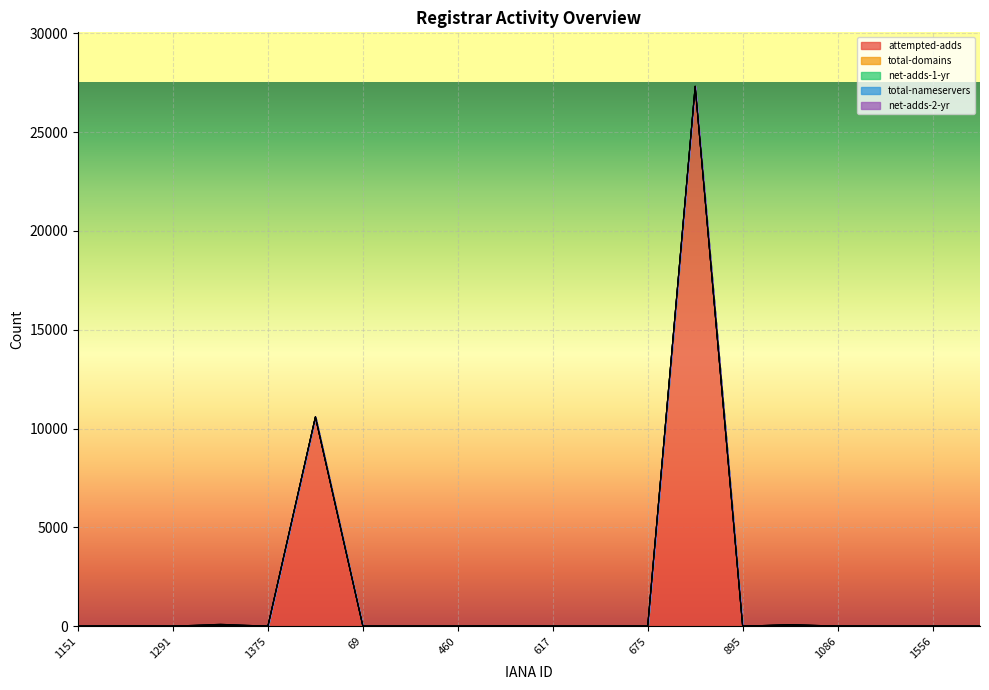

What is the label of the 16th point from the right?

1375